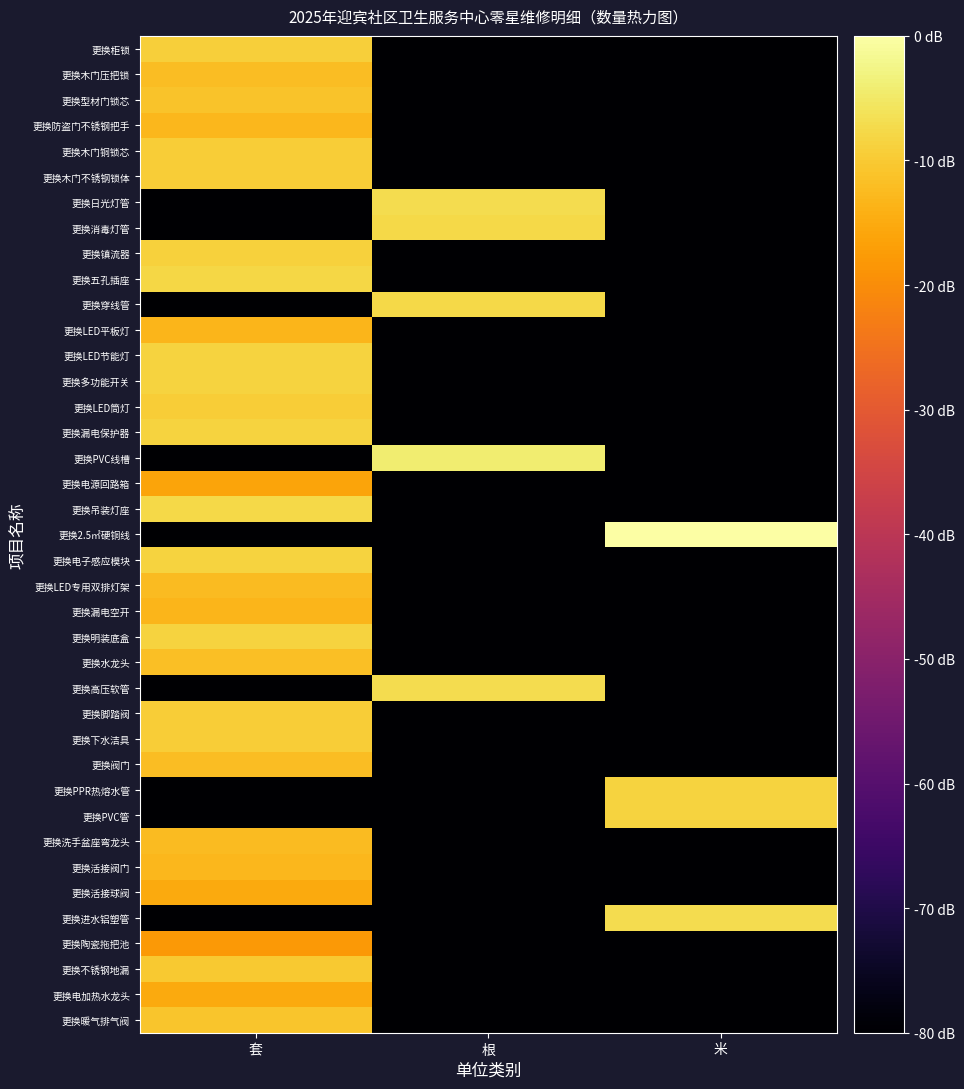

What is the total value across all series at 米?

-2824.0